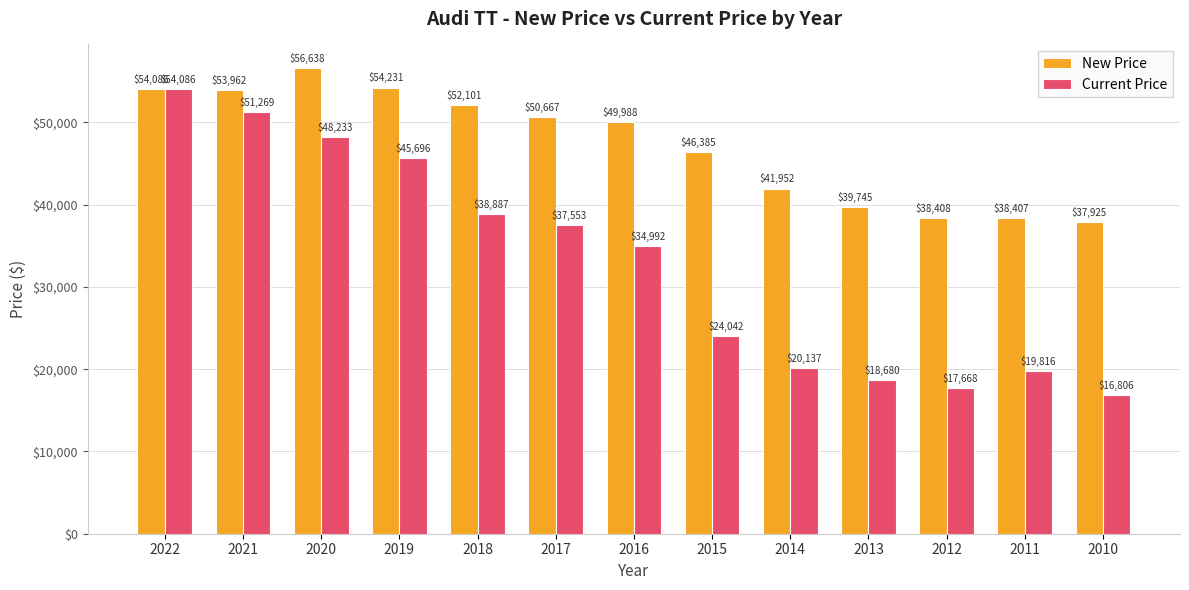

What is the spread (max minus min) of values at 2019?

8535